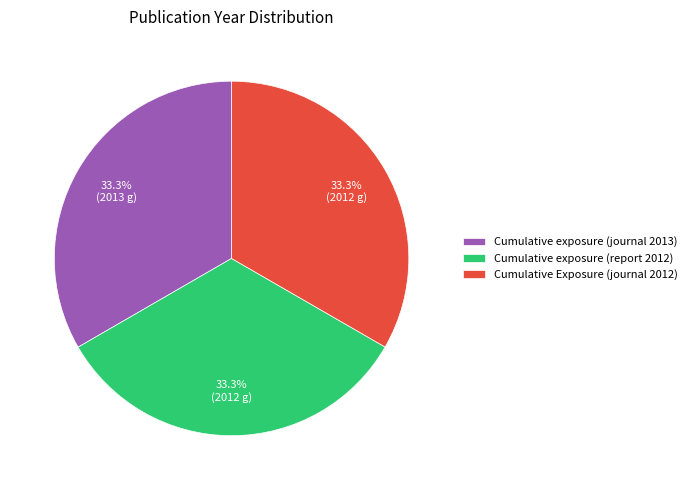

Does Cumulative exposure (journal 2013) represent more than half of the total?

No